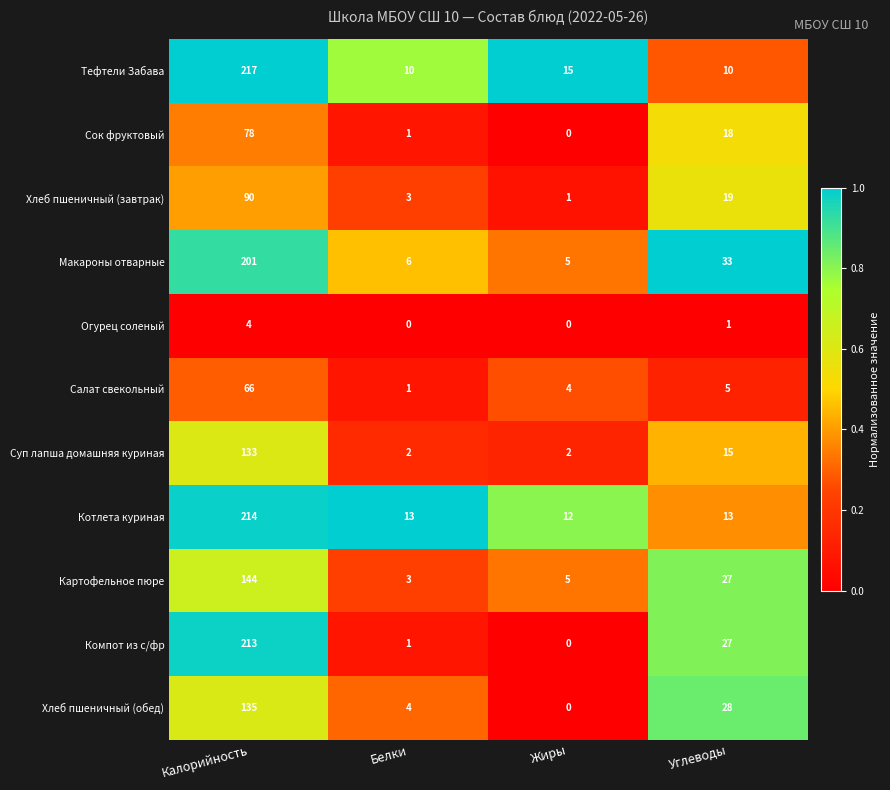

The Хлеб пшеничный (обед) series shows 55 at Калорийность. True or false?

False